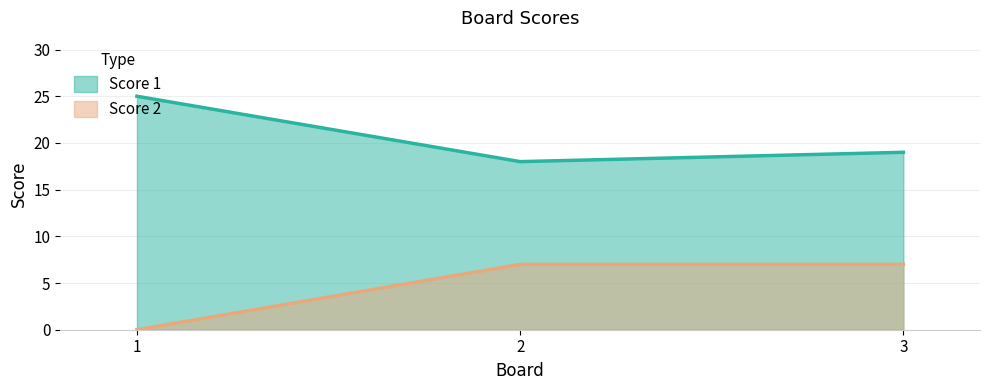

The value of Score 2 at 2 is 11. True or false?

False